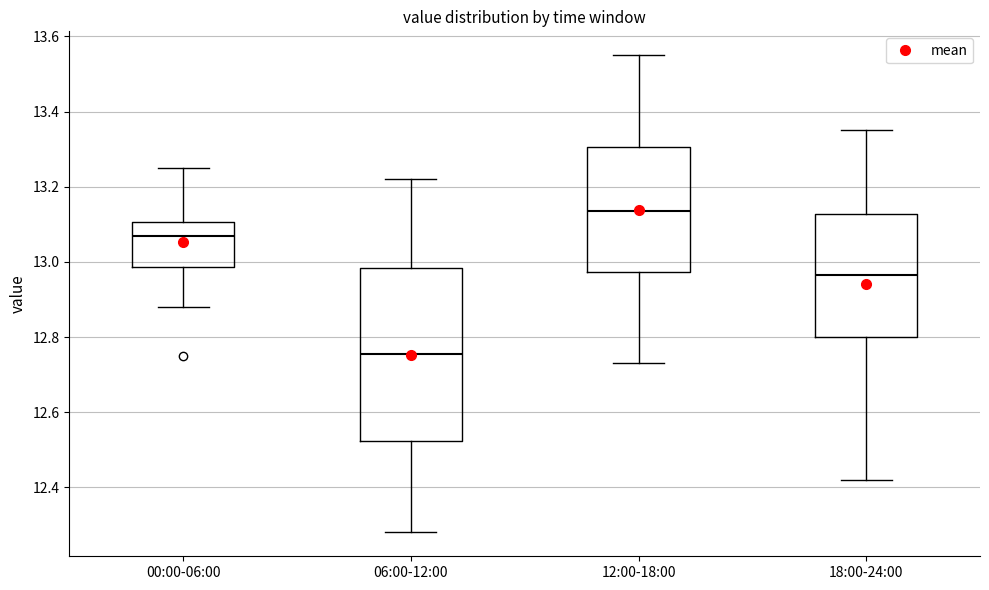

Which box is the tallest, from its lower edge to its upper edge?

06:00-12:00